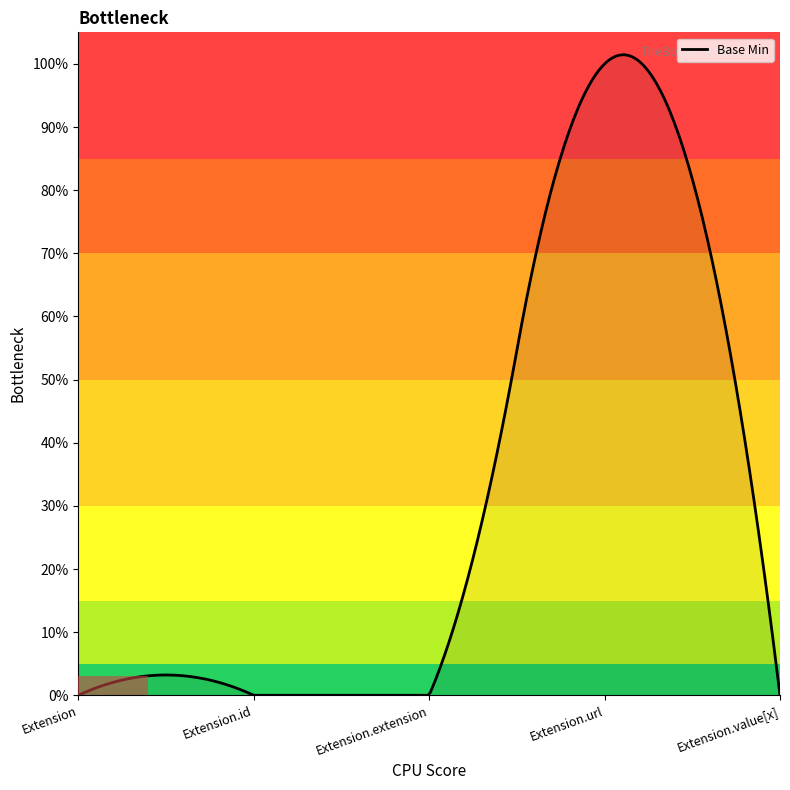

Does the chart display data point markers on the line(s)?

No